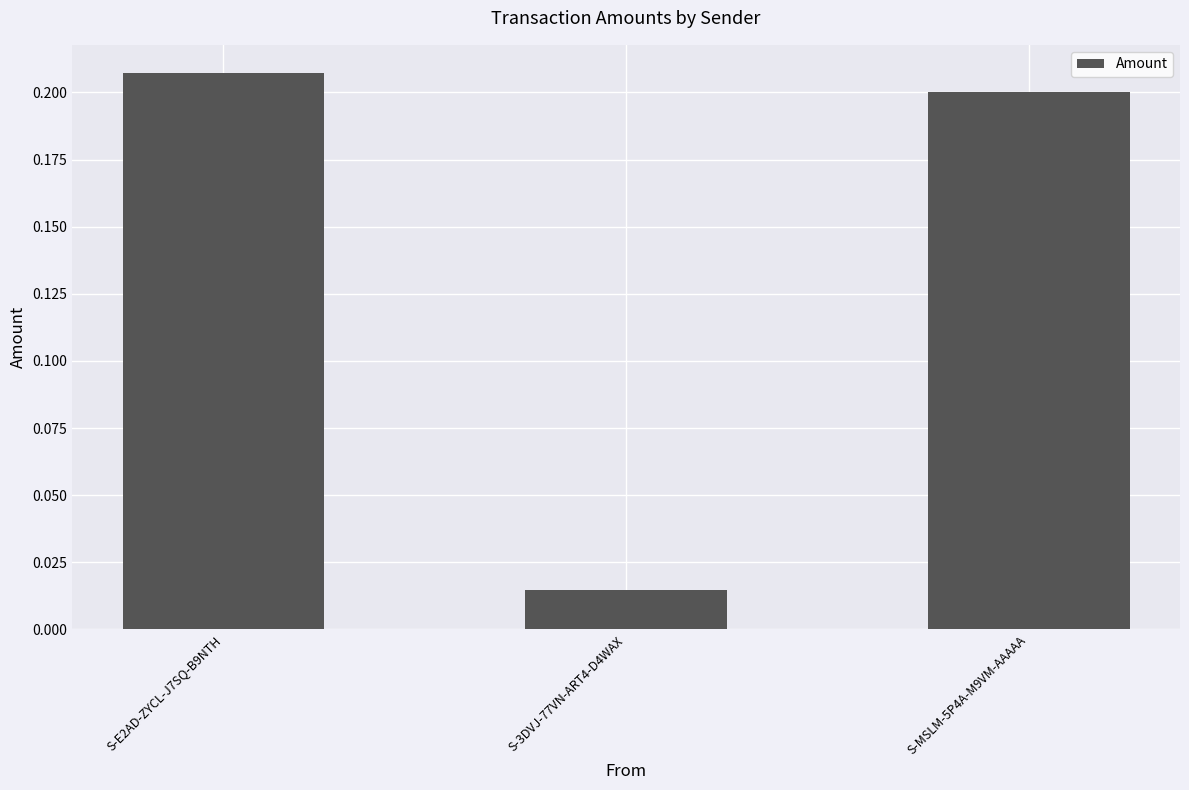

Rank the categories by value from lowest to highest.

S-3DVJ-77VN-ART4-D4WAX, S-MSLM-5P4A-M9VM-AAAAA, S-E2AD-ZYCL-J7SQ-B9NTH